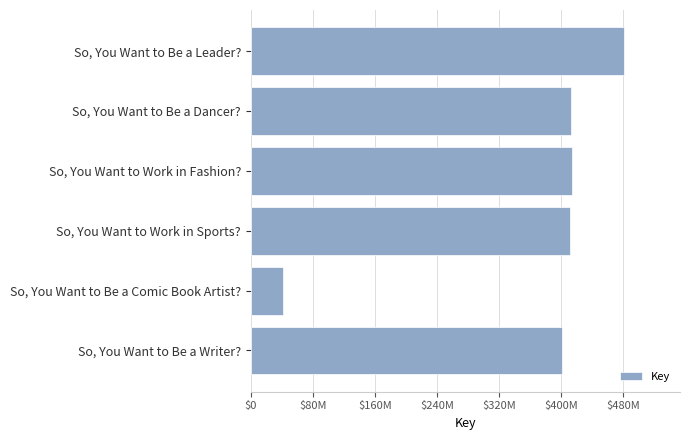

Are the bars horizontal?

Yes